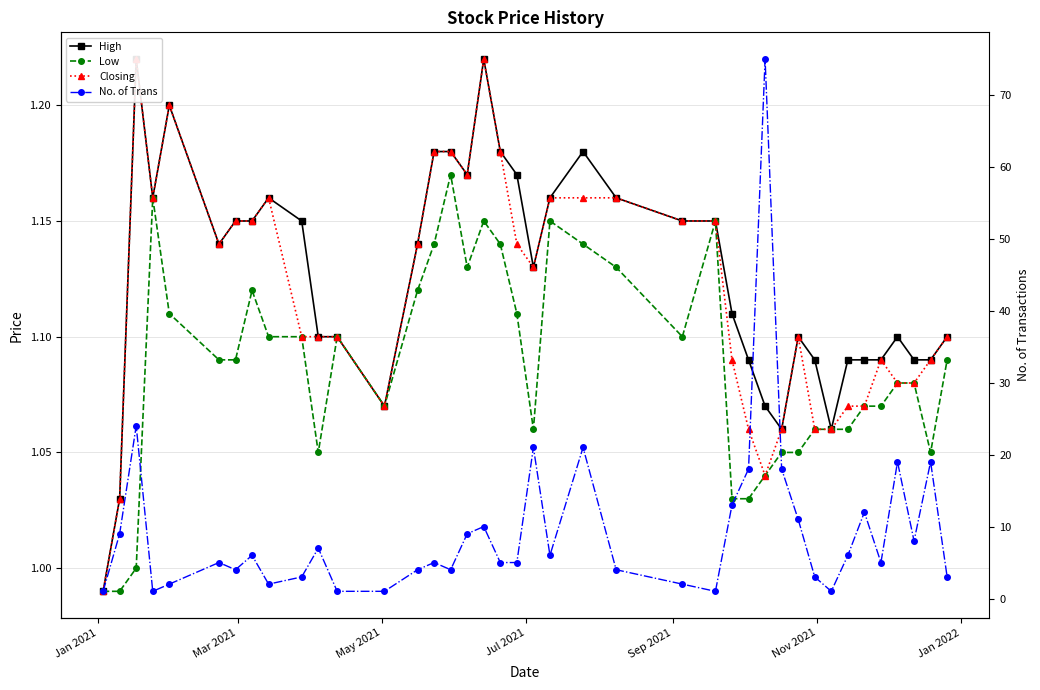

Where is Closing nearest to the value 1?

Jan 2021